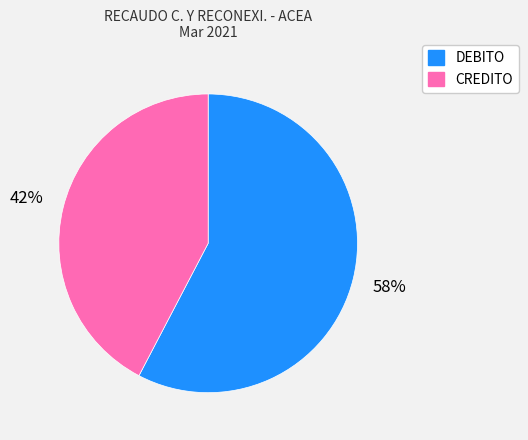

Combined, do CREDITO and DEBITO account for over 50%?

Yes